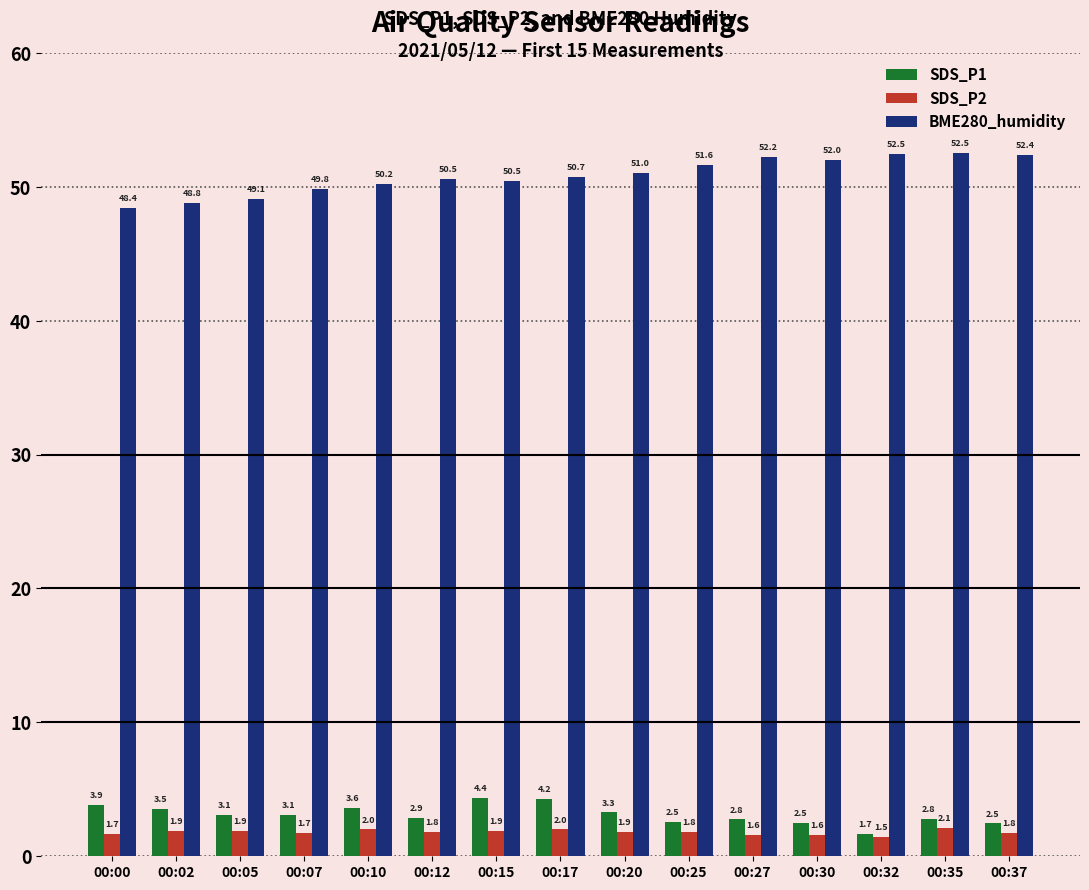

Rank the series by their maximum value, from lowest to highest.

SDS_P2, SDS_P1, BME280_humidity